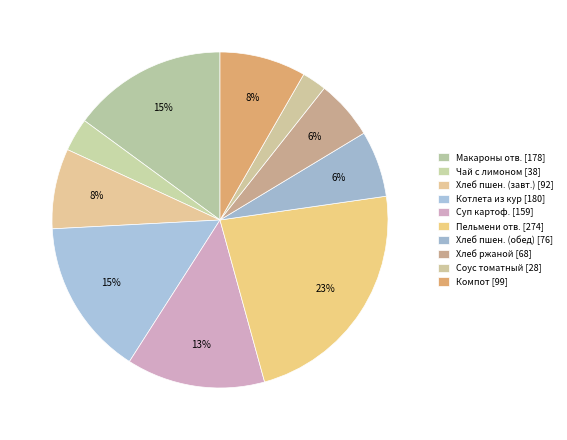

Count the number of slices in the pie.

10